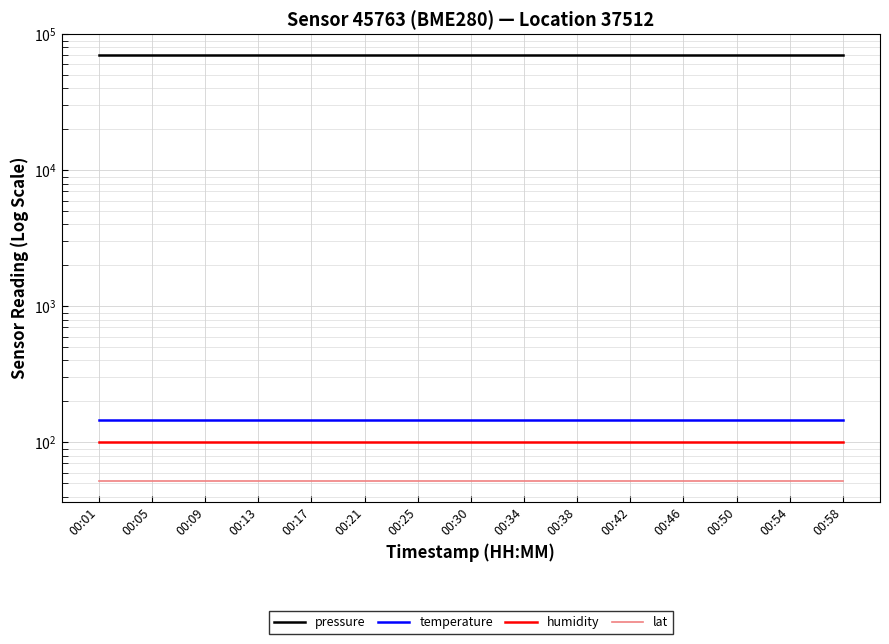

Reading right to left, what are all the values shown in this chart?

pressure: 00:58=70141.7	00:54=70141.7	00:50=70141.7	00:46=70141.7	00:42=70141.7	00:38=70141.7	00:34=70141.7	00:30=70141.7	00:25=70141.7	00:21=70141.7	00:17=70141.7	00:13=70141.7	00:09=70141.7	00:05=70141.7	00:01=70141.7
temperature: 00:58=146.8	00:54=146.8	00:50=146.8	00:46=146.8	00:42=146.8	00:38=146.8	00:34=146.8	00:30=146.8	00:25=146.8	00:21=146.8	00:17=146.8	00:13=146.8	00:09=146.8	00:05=146.8	00:01=146.8
humidity: 00:58=100.0	00:54=100.0	00:50=100.0	00:46=100.0	00:42=100.0	00:38=100.0	00:34=100.0	00:30=100.0	00:25=100.0	00:21=100.0	00:17=100.0	00:13=100.0	00:09=100.0	00:05=100.0	00:01=100.0
lat: 00:58=52.4	00:54=52.4	00:50=52.4	00:46=52.4	00:42=52.4	00:38=52.4	00:34=52.4	00:30=52.4	00:25=52.4	00:21=52.4	00:17=52.4	00:13=52.4	00:09=52.4	00:05=52.4	00:01=52.4